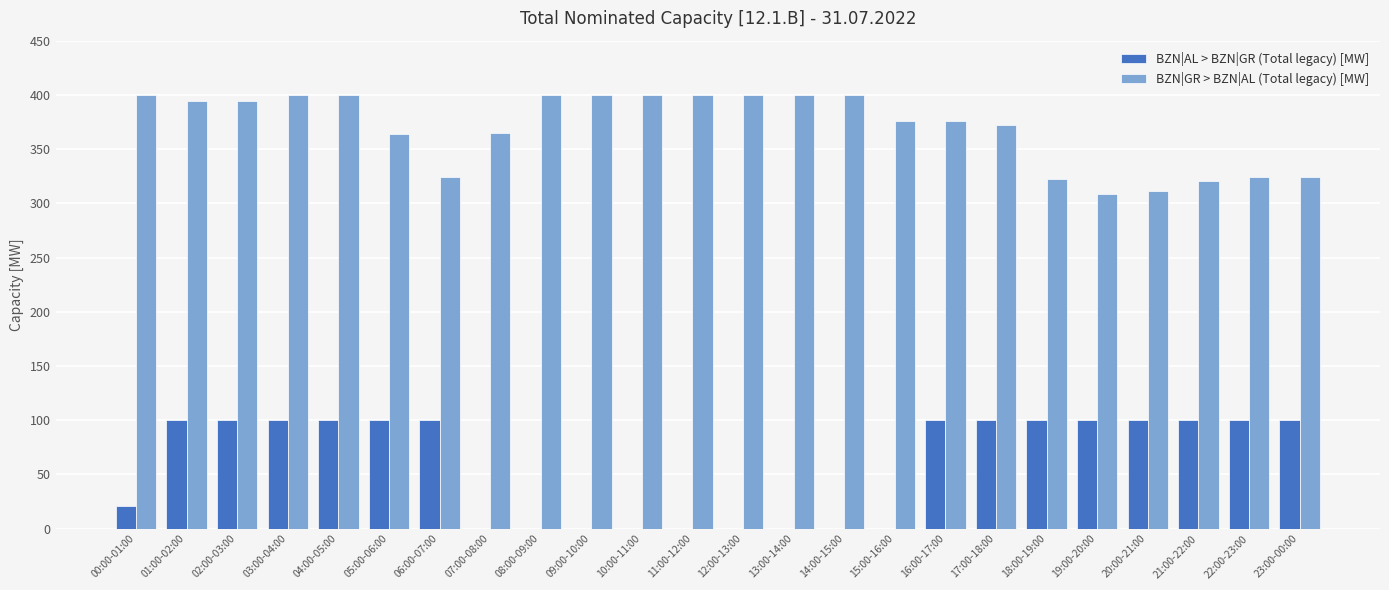

What is the sum of the BZN|GR > BZN|AL (Total legacy) [MW] values at 04:00-05:00 and 14:00-15:00?

800